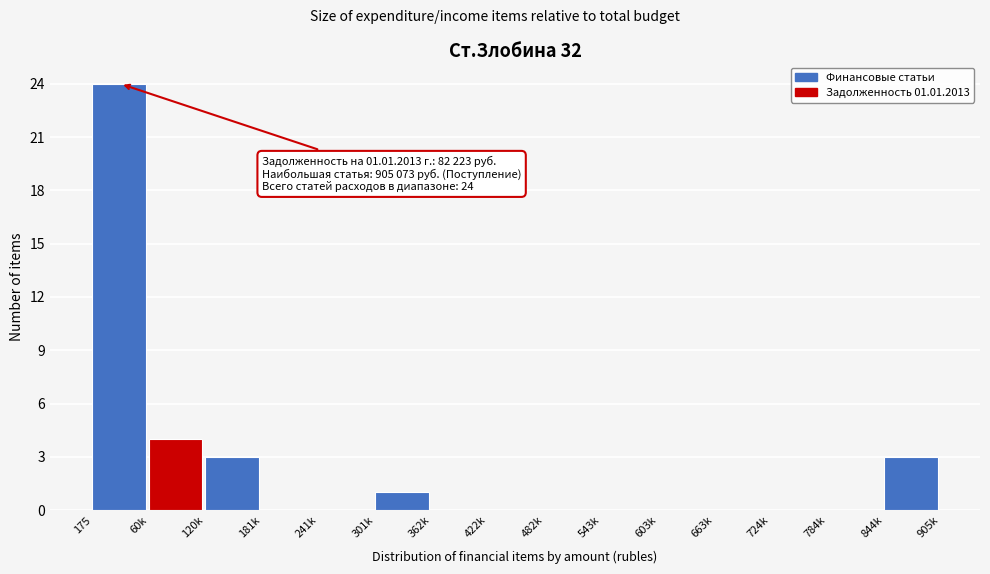

Reading left to right, transcribe all the data shown in this chart.

175=24	60k=4	120k=3	181k=0	241k=0	301k=1	362k=0	422k=0	482k=0	543k=0	603k=0	663k=0	724k=0	784k=0	844k=3